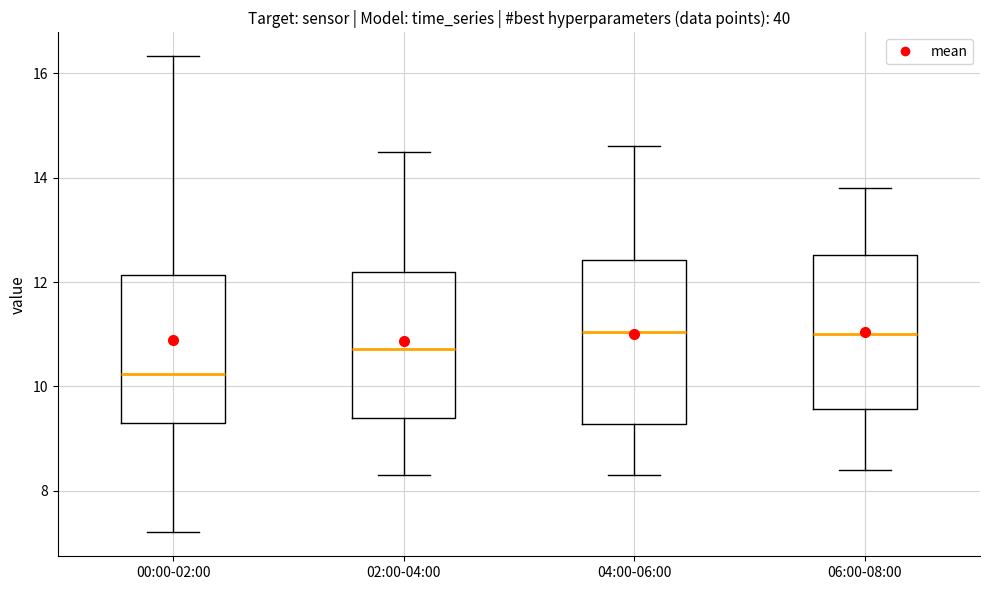

Where does the upper whisker of the box for 06:00-08:00 end on the y-axis? The values are not printed on the chart, so give them approximately, as read against the axis.

13.8